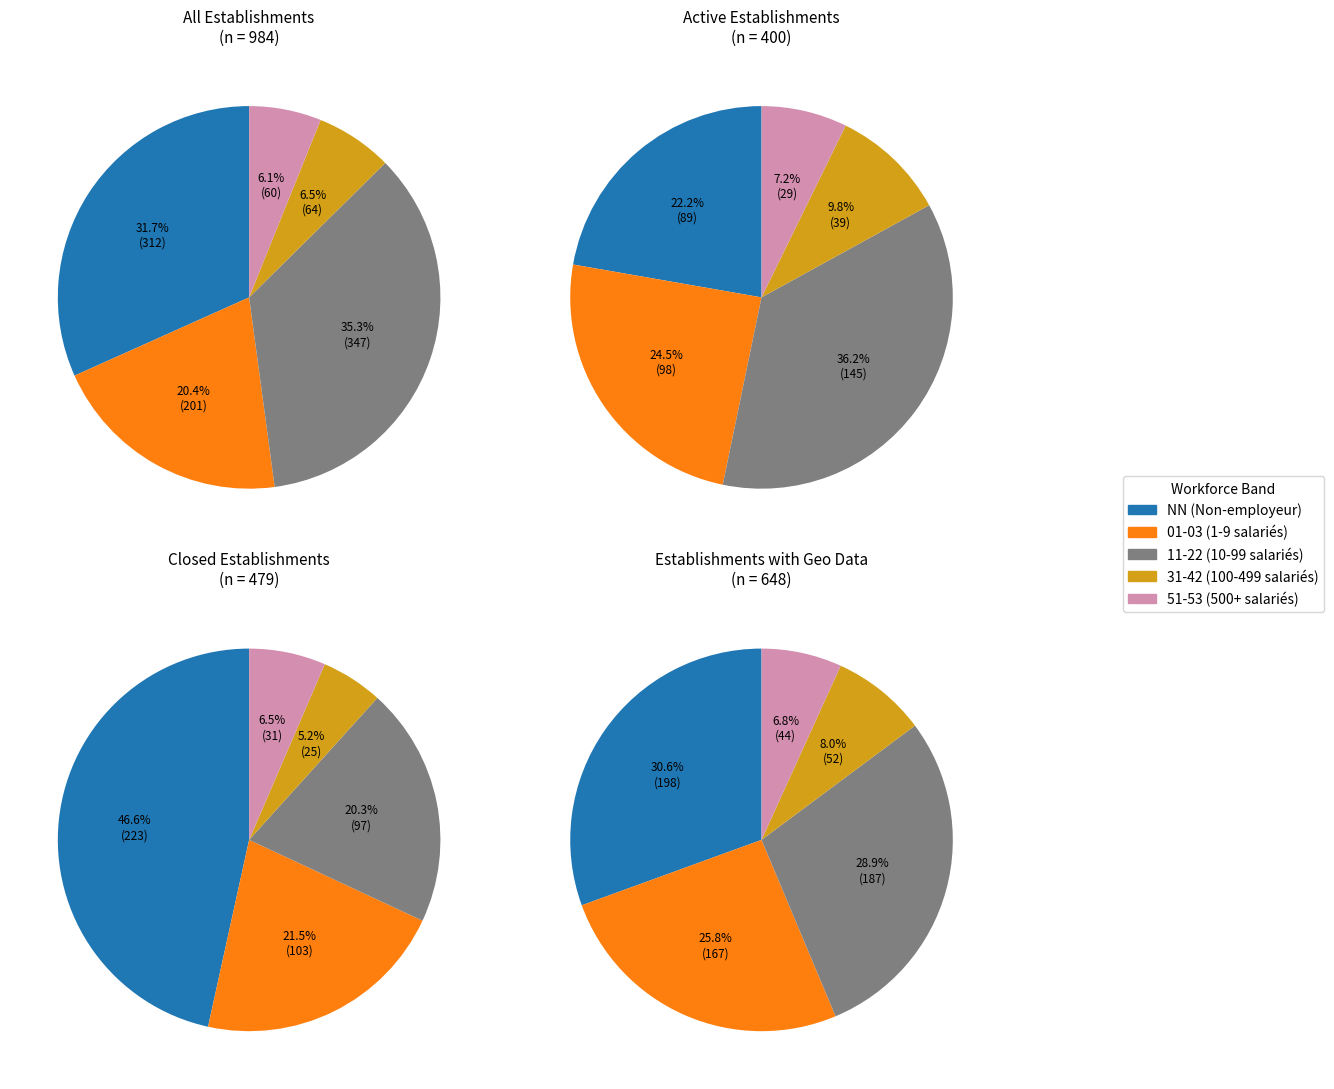

Between 22 and NN, which is larger?

NN